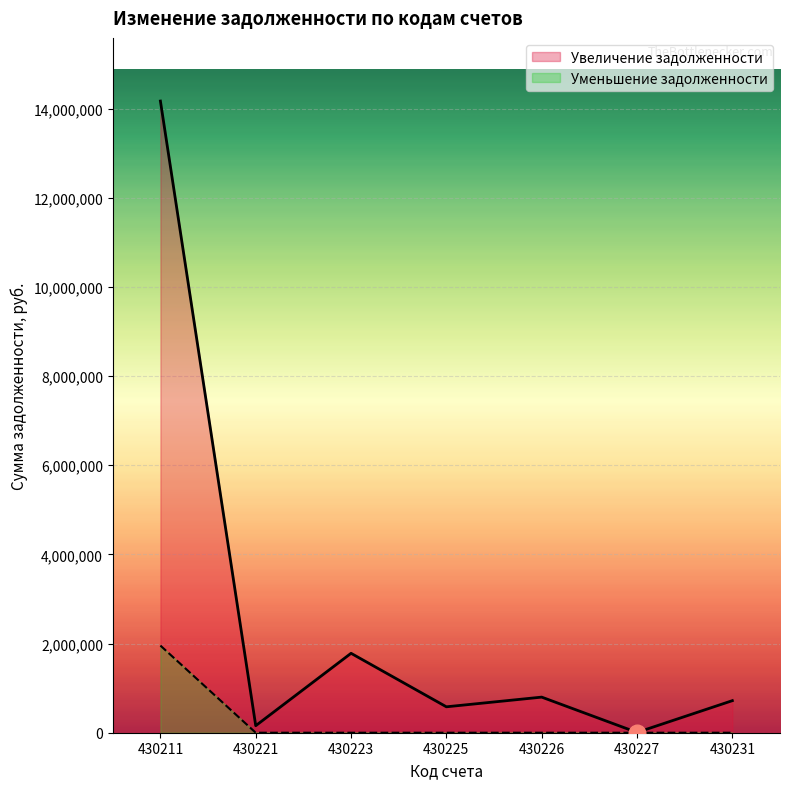

What is the difference between the Увеличение задолженности values at 430211 and 430221?

14012462.2